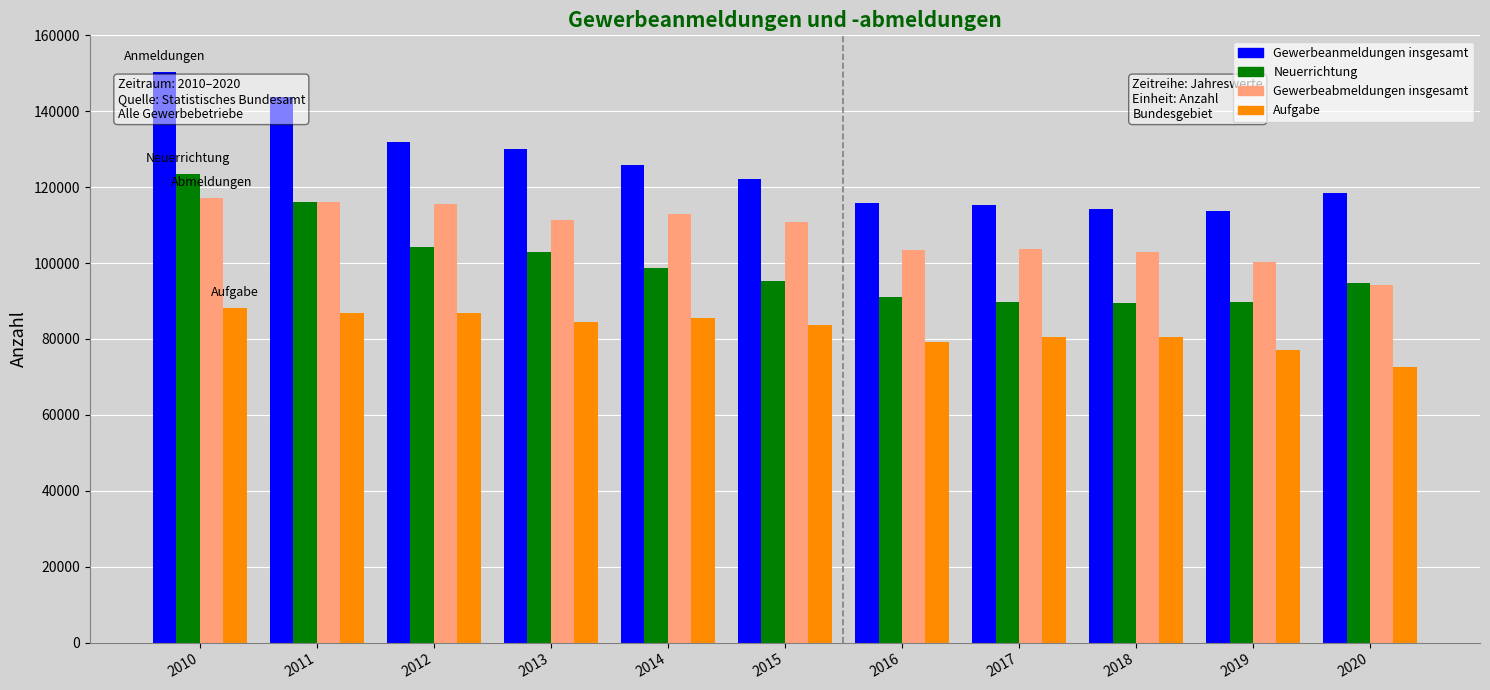

At which category is the sum across all series the highest?

2010